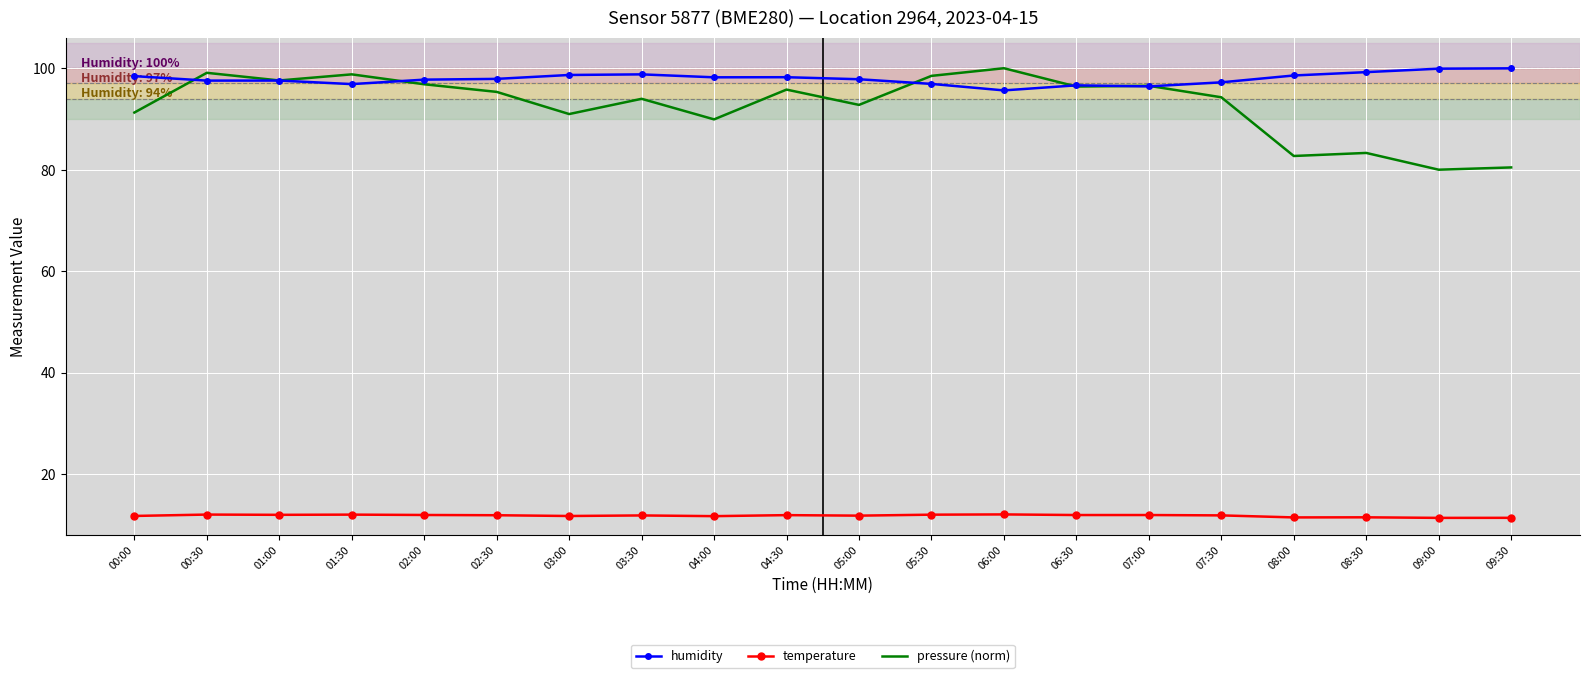

At which label does humidity first exceed 97?

00:00